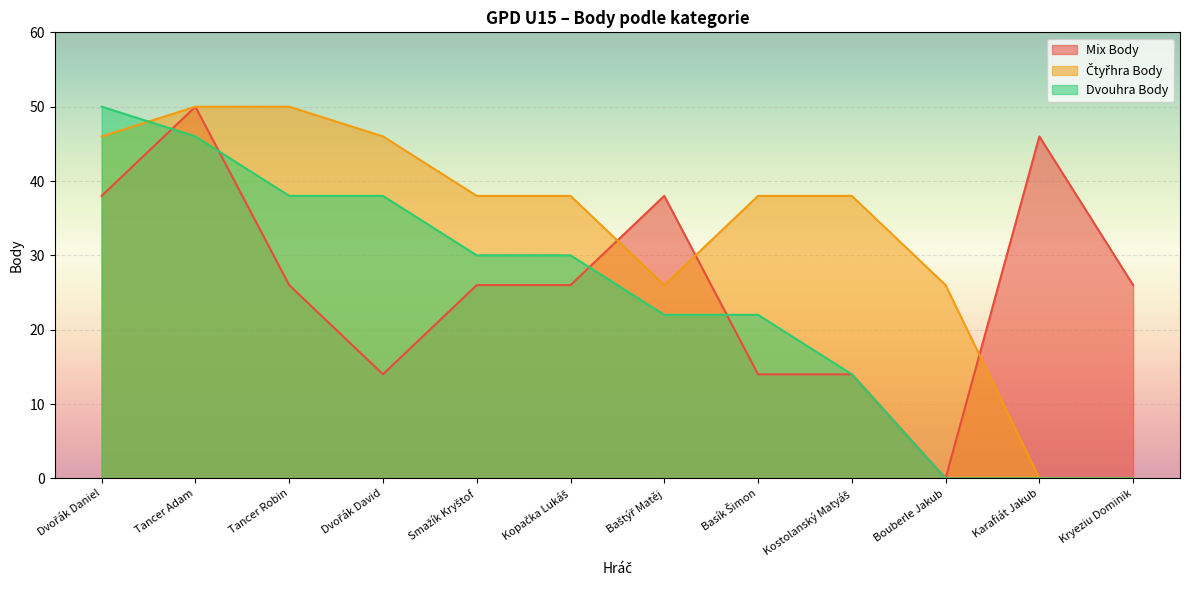

At which category is the sum across all series the highest?

Tancer Adam